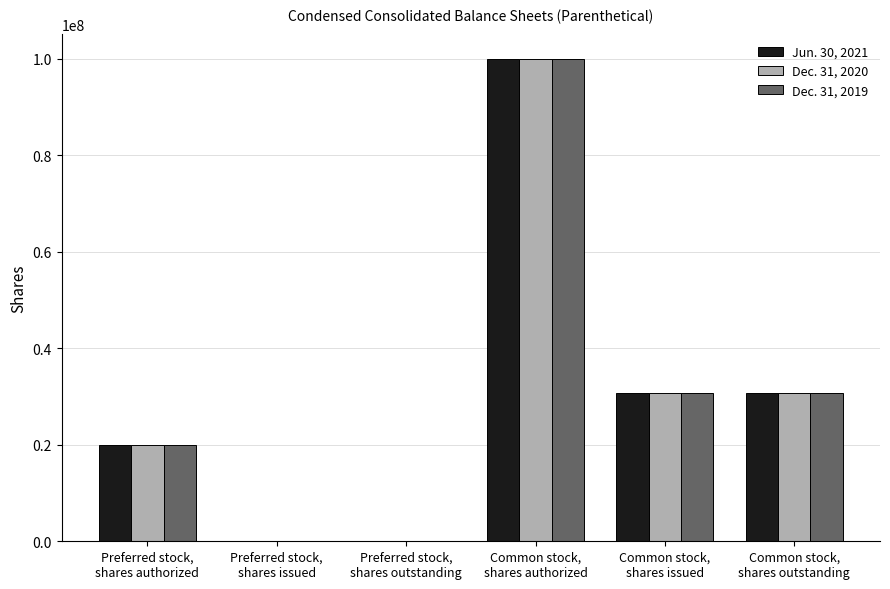

What is the greatest value displayed?

100000000